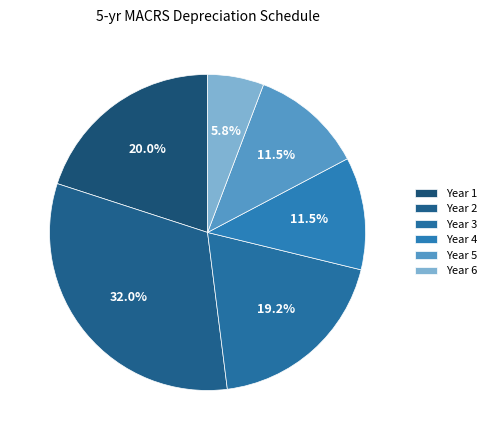

What percentage is the Year 4 slice, to the nearest percent?

12%